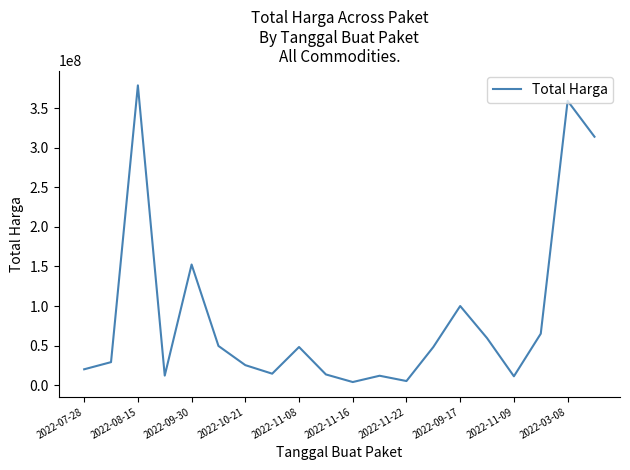

What is the difference between the maximum and minimum values?

375250000